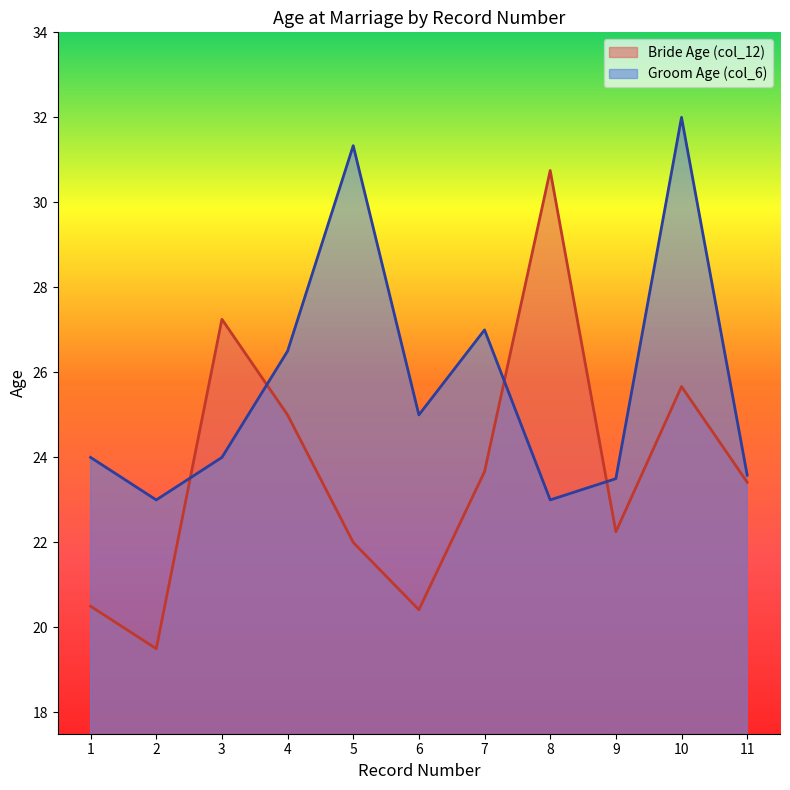

List the series in order of their peak value, highest first.

Groom Age (col_6), Bride Age (col_12)